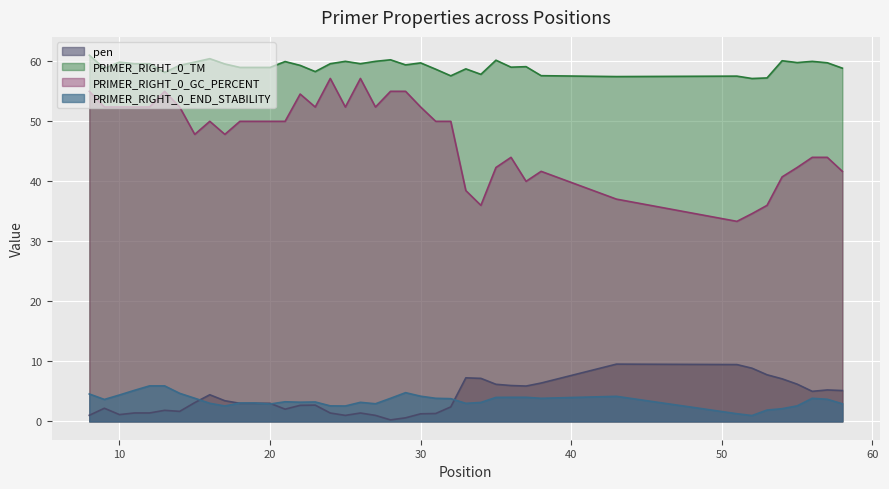

Reading left to right, what are all the values shown in this chart?

pen: 1.0	2.2	1.1	1.4	1.4	1.8	1.7	3.1	4.4	3.4	3.0	3.0	3.0	2.0	2.7	2.7	1.4	1.0	1.4	1.0	0.3	0.6	1.3	1.3	2.4	7.3	7.2	6.2	6.0	5.9	6.4	9.5	9.5	8.9	7.8	7.1	6.2	5.0	5.2	5.1
PRIMER_RIGHT_0_TM: 61.0	58.8	59.9	59.6	59.6	58.2	59.3	59.9	60.4	59.6	59.0	59.0	59.0	60.0	59.3	58.3	59.6	60.0	59.6	60.0	60.3	59.4	59.7	58.7	57.6	58.7	57.8	60.2	59.0	59.1	57.6	57.5	57.5	57.1	57.2	60.1	59.8	60.0	59.8	58.9
PRIMER_RIGHT_0_GC_PERCENT: 55.0	52.4	52.4	52.4	52.4	55.0	52.4	47.8	50.0	47.8	50.0	50.0	50.0	50.0	54.5	52.4	57.1	52.4	57.1	52.4	55.0	55.0	52.4	50.0	50.0	38.5	36.0	42.3	44.0	40.0	41.7	37.0	33.3	34.6	36.0	40.7	42.3	44.0	44.0	41.7
PRIMER_RIGHT_0_END_STABILITY: 4.6	3.7	4.4	5.2	5.9	5.9	4.7	3.9	3.0	2.6	3.1	3.1	2.9	3.3	3.2	3.2	2.6	2.6	3.2	2.9	3.9	4.8	4.2	3.9	3.8	3.0	3.2	4.0	4.0	4.0	3.9	4.2	1.3	1.0	1.9	2.1	2.6	3.9	3.7	2.9